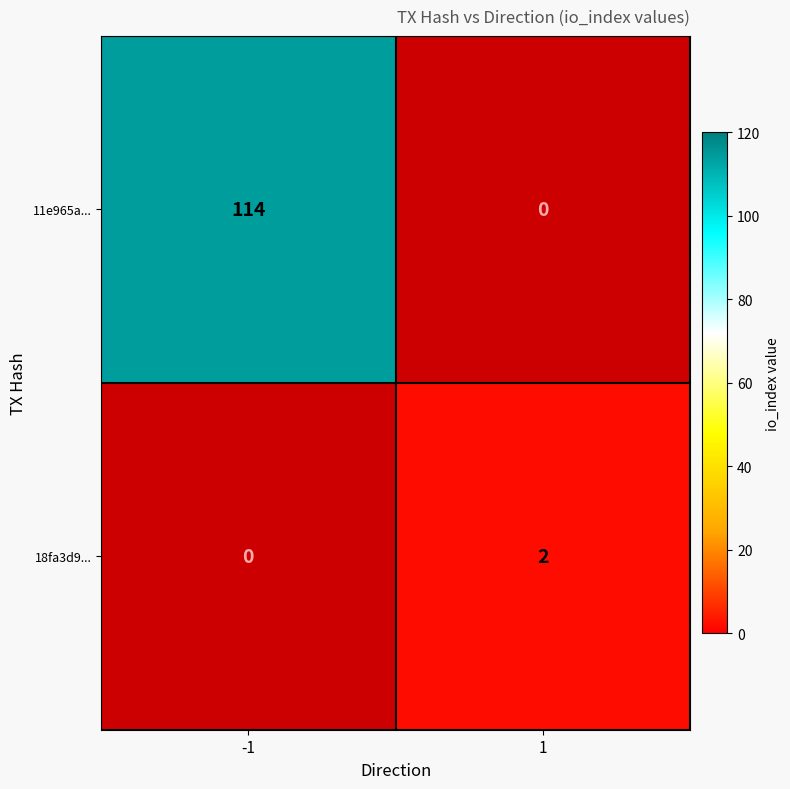

What is the greatest value displayed?

114.0